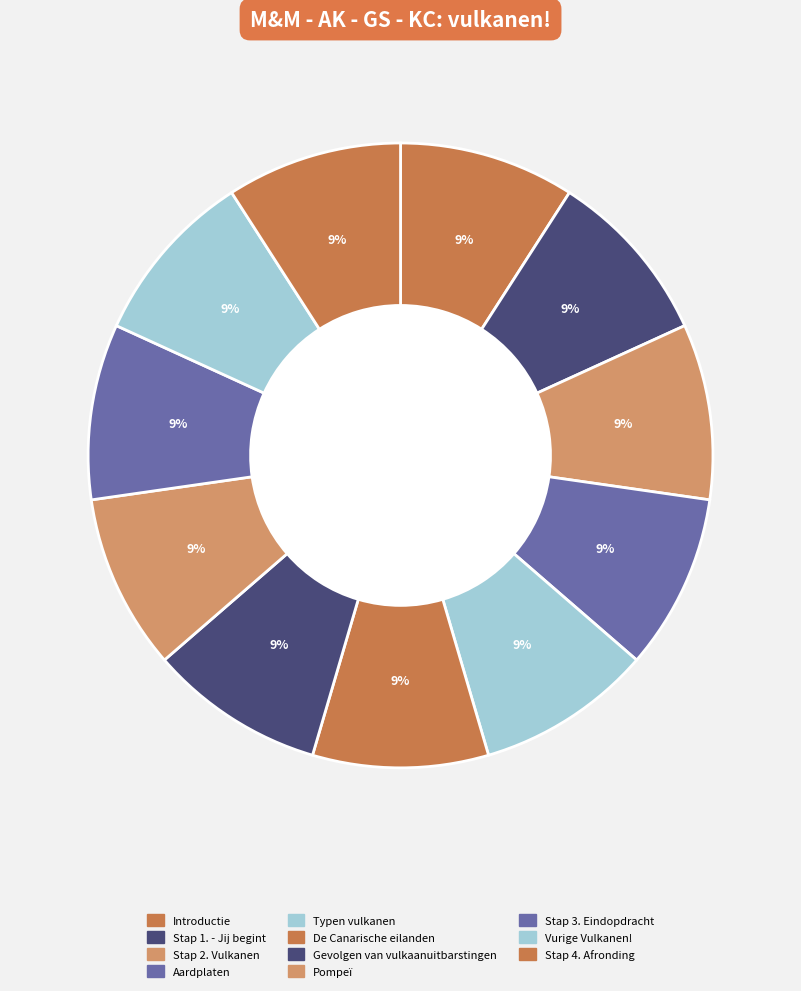

Which category has the biggest portion of the pie?

Stap 4. Afronding